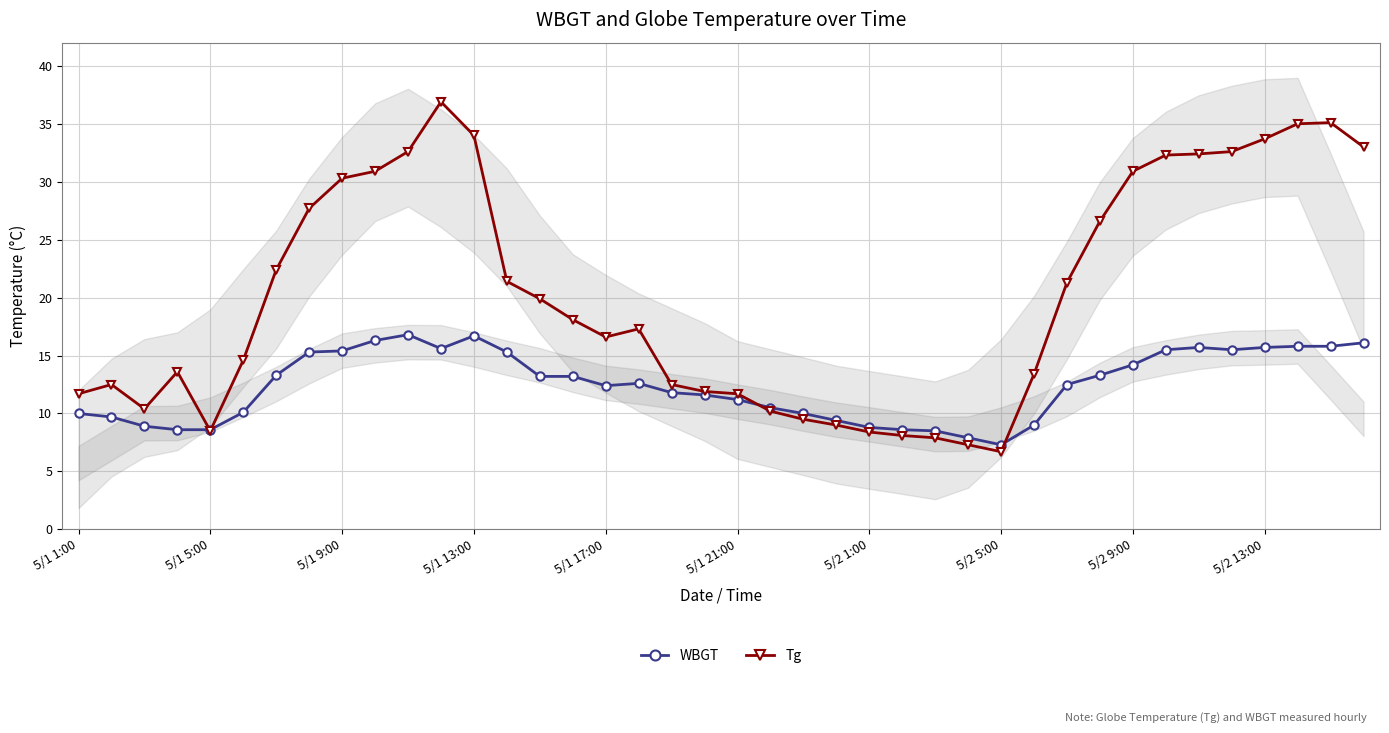

The value of Tg at 5/1 17:00 is 3.5. True or false?

False